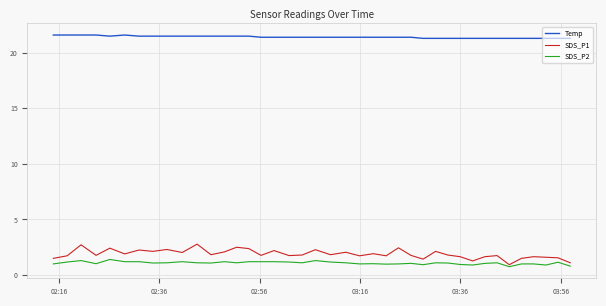

Which series has the widest spread of values?

SDS_P1